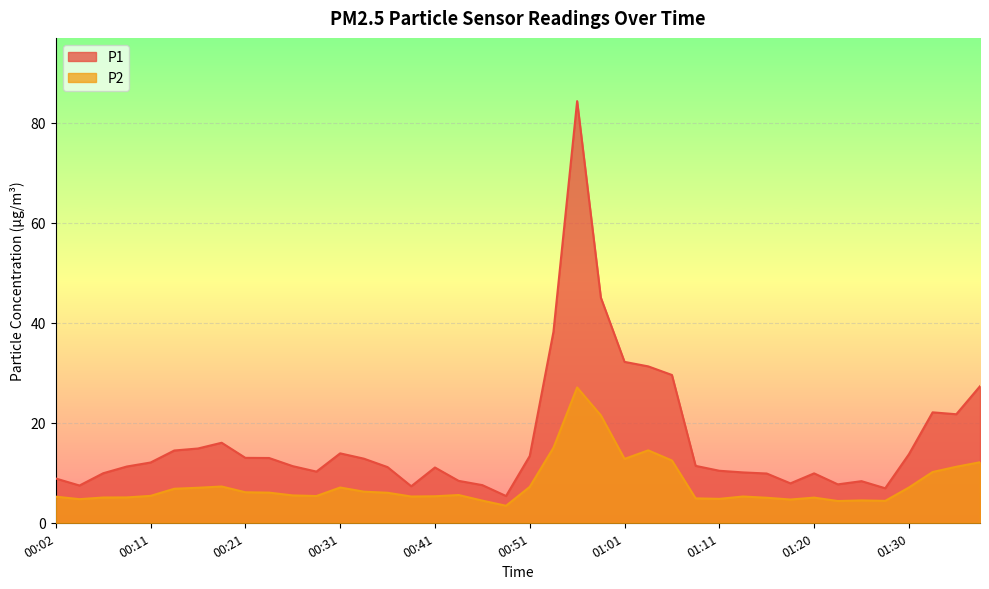

What is the highest value of the P1 series?

84.3